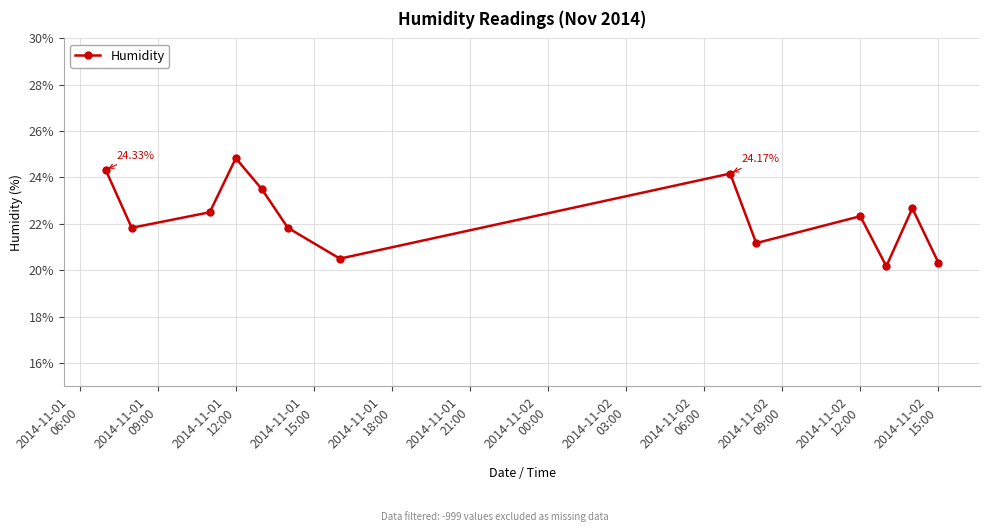

How many interior local valleys (lower than both neighbors) does the data have?

4